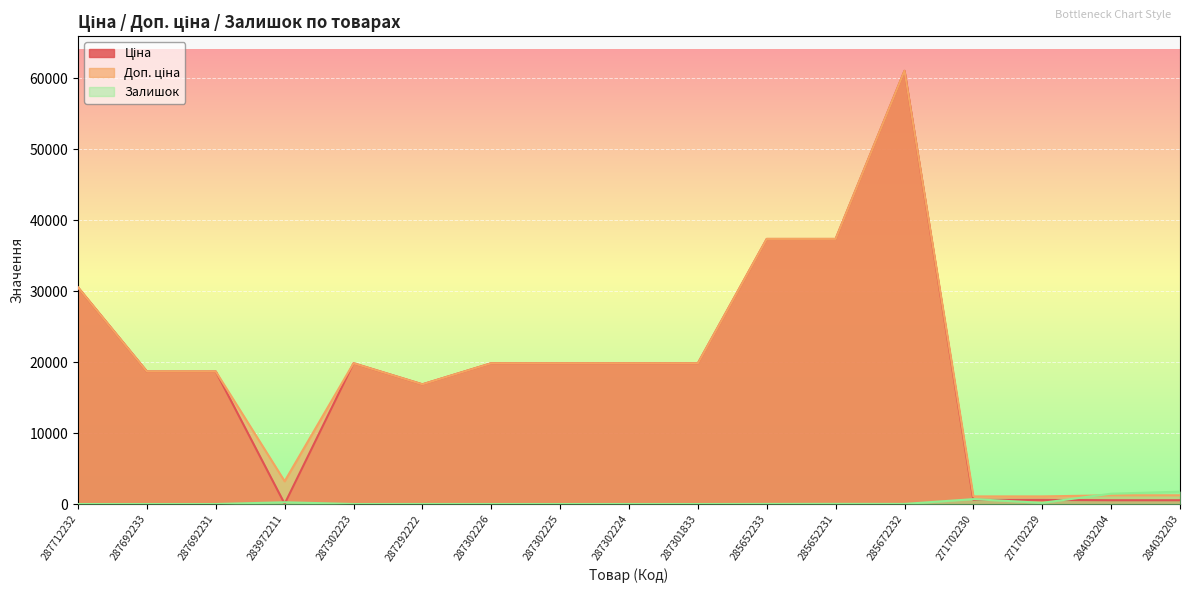

True or false: Залишок and Ціна cross at least once.

True